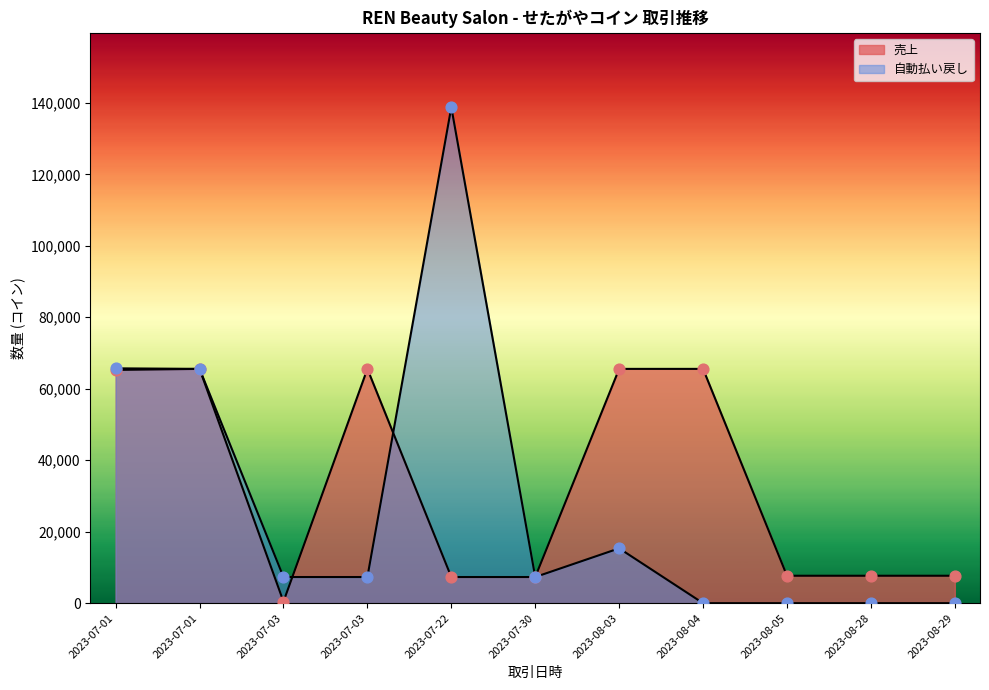

At which category is the sum across all series the highest?

2023-07-22